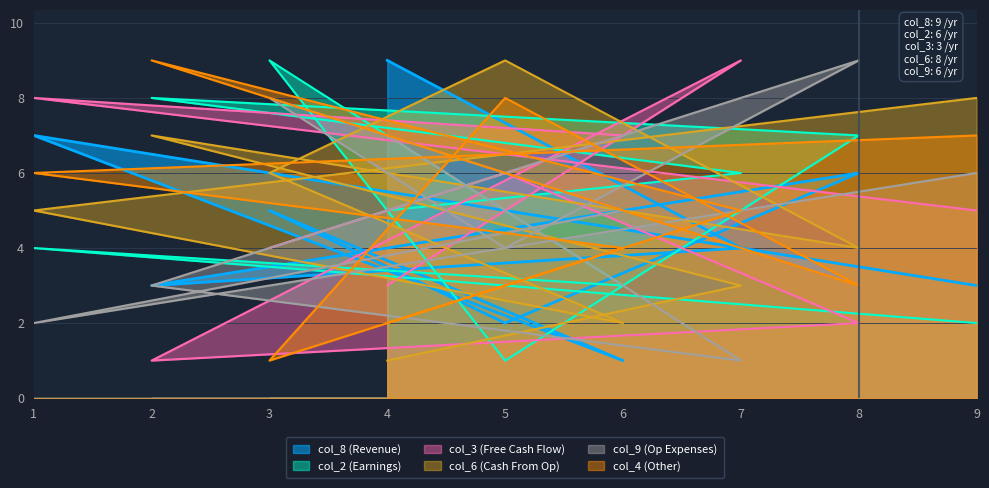

True or false: col_2 has more than 1 points higher than both neighbors.

True